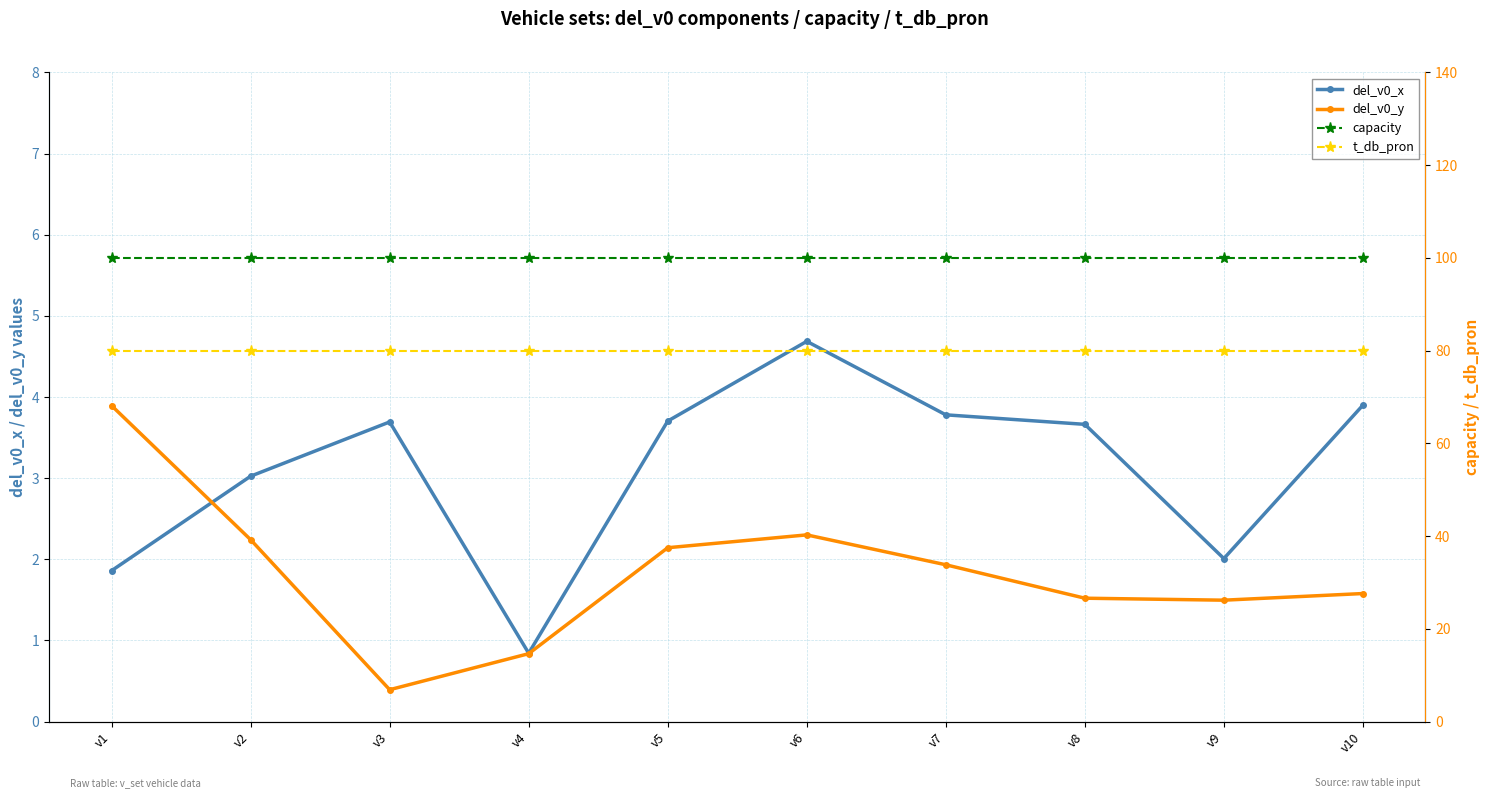

List the labels in order of capacity value, largest first.

v1, v2, v3, v4, v5, v6, v7, v8, v9, v10